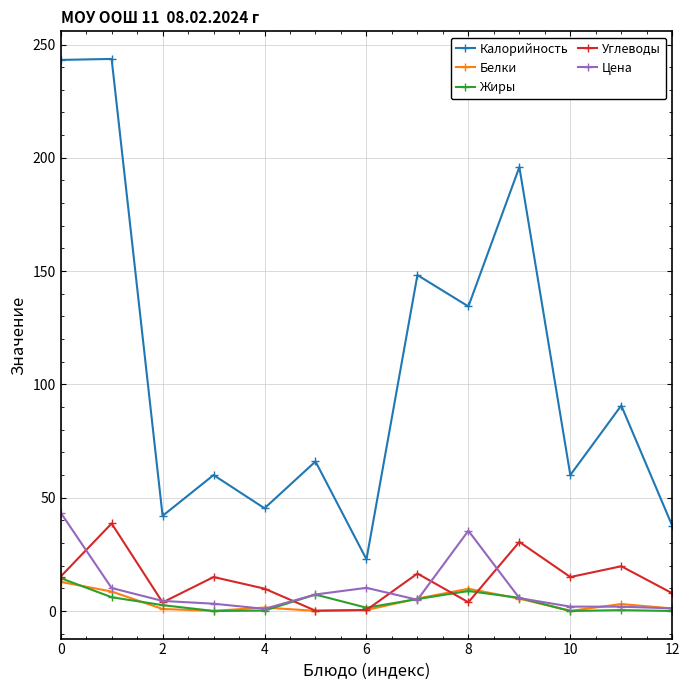

Which series has the widest spread of values?

Калорийность